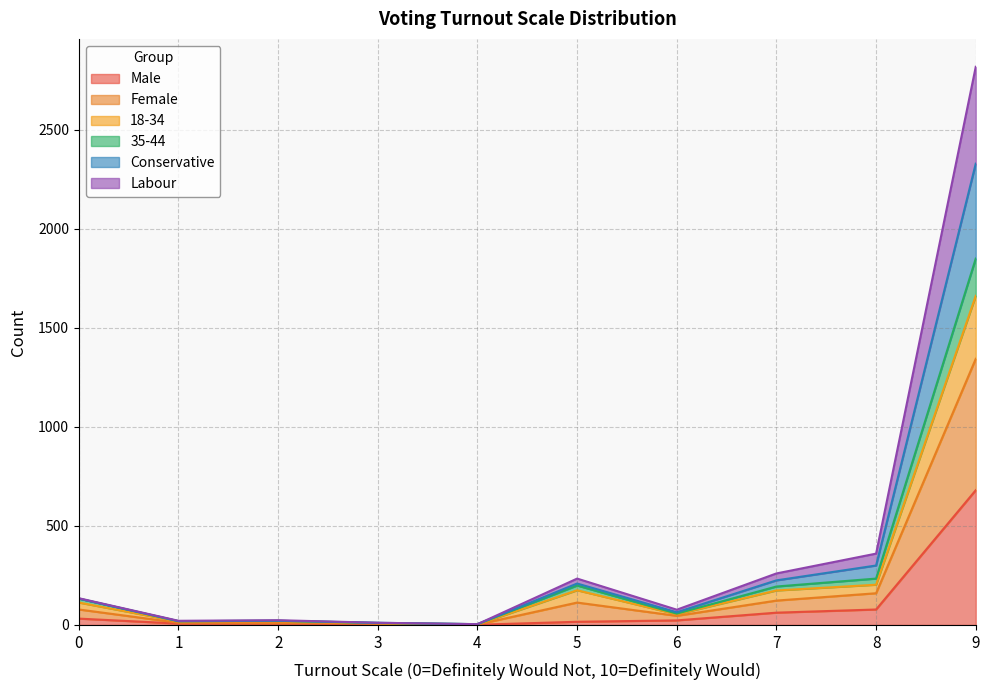

True or false: Female has a value of 57 at 6.

True